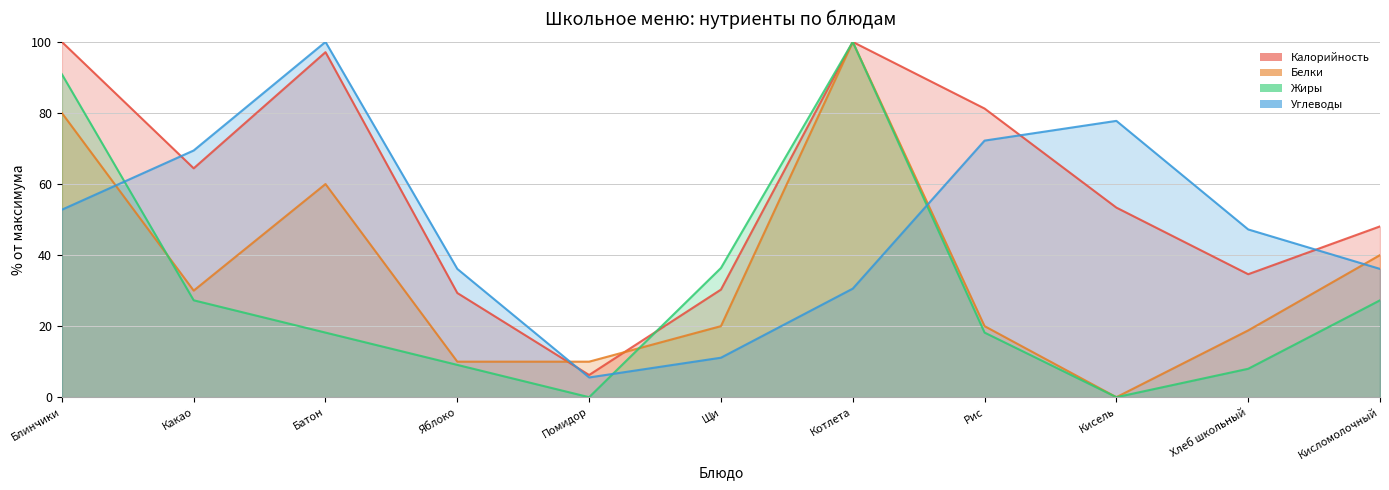

Which series changed the most between Блинчики and Помидор?

Калорийность